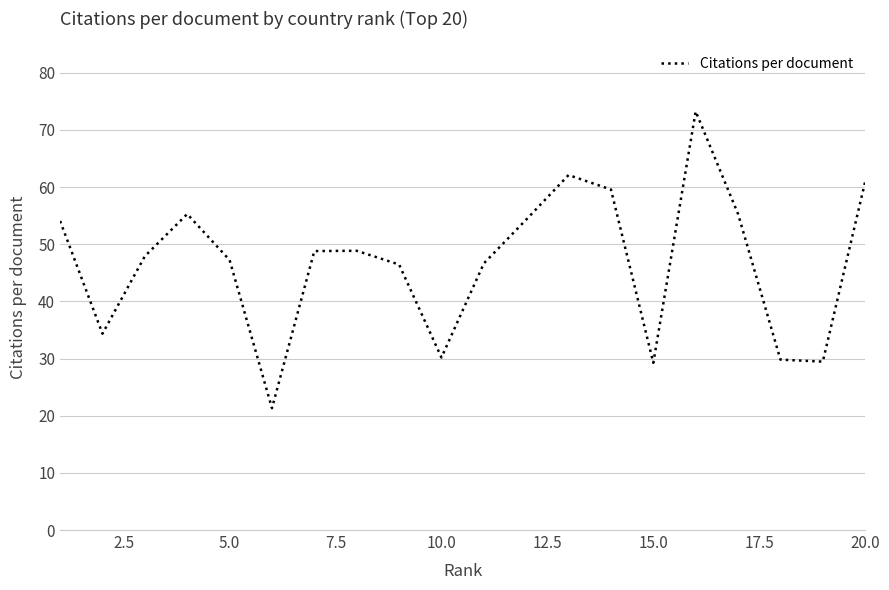

What is the smallest value displayed?

21.3